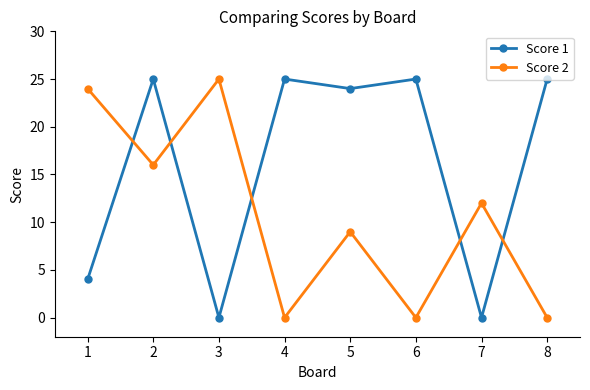

At 2, list the series in order from largest to smallest.

Score 1, Score 2